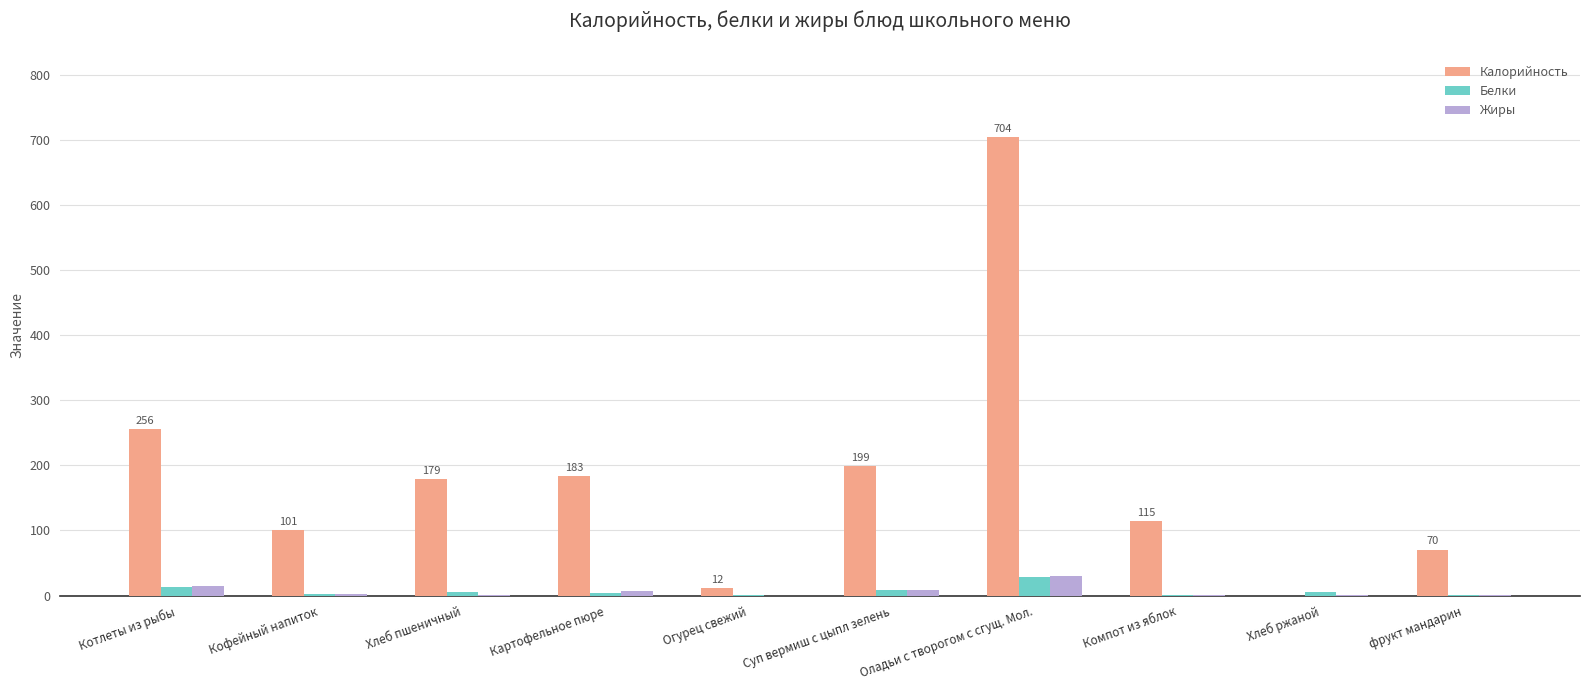

At which category is the sum across all series the highest?

Оладьи с творогом с сгущ. Мол.